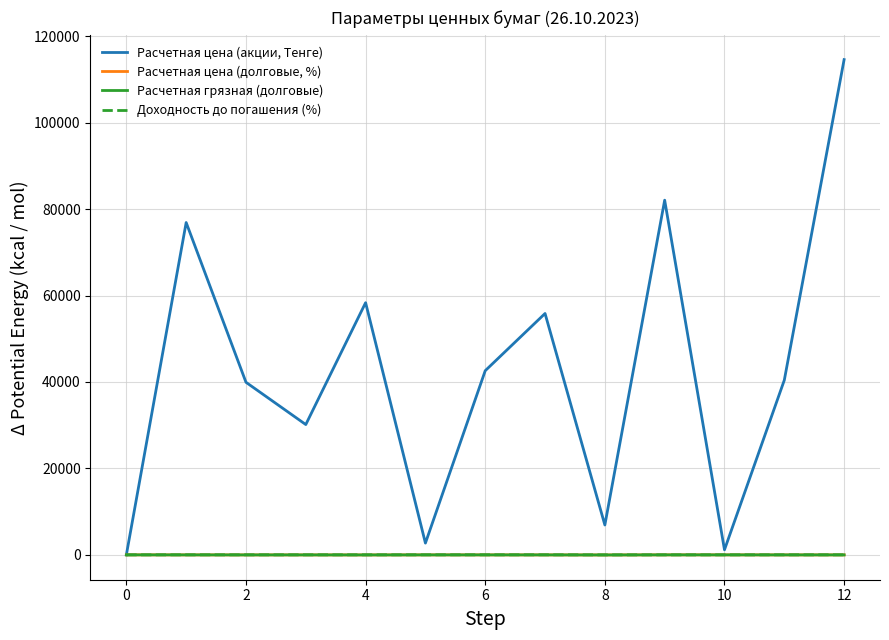

Which series has the largest range (max minus min)?

Расчетная цена (акции, Тенге)